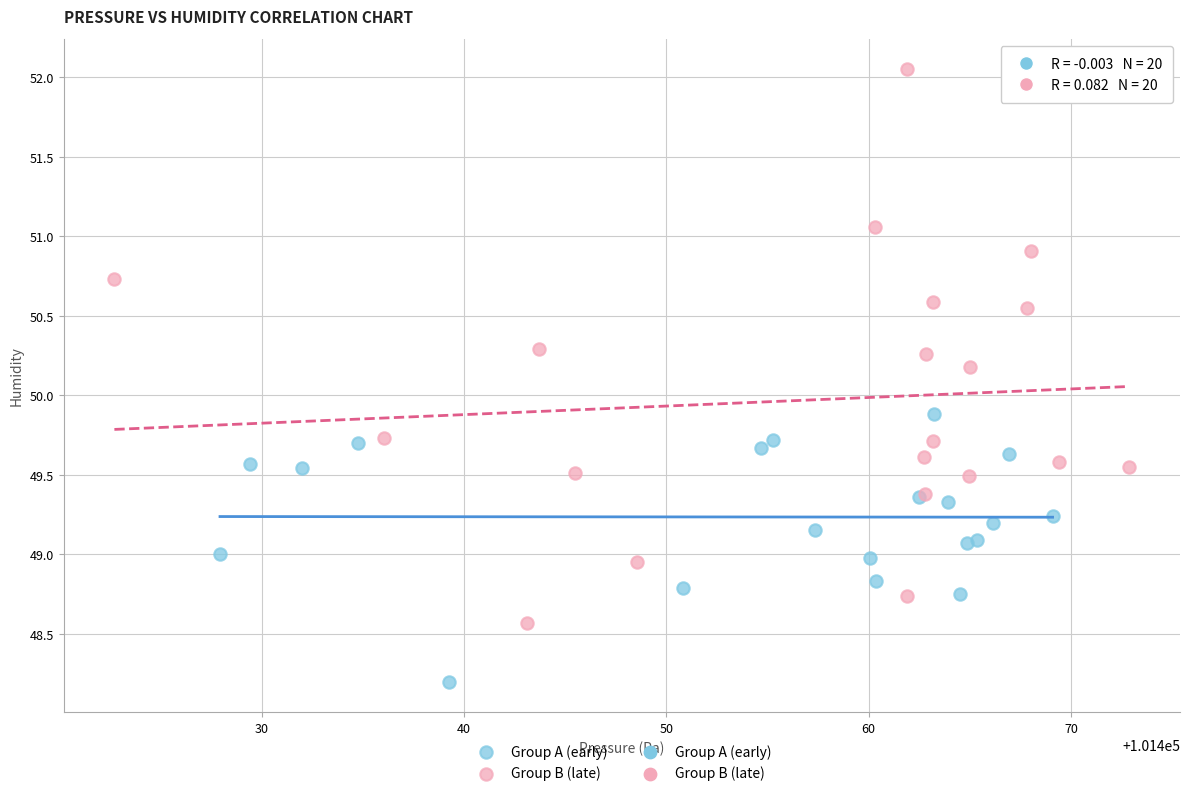

Which series has the largest Y range (max minus min)?

Group B (late)